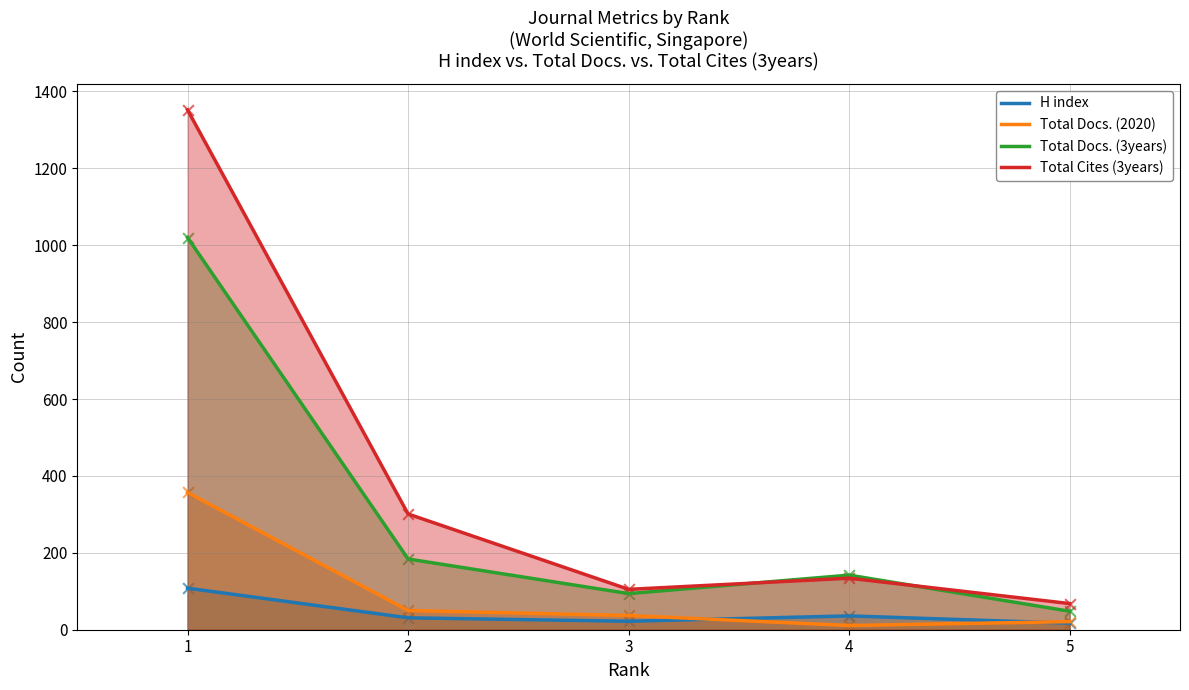

At which category is the sum across all series the highest?

1